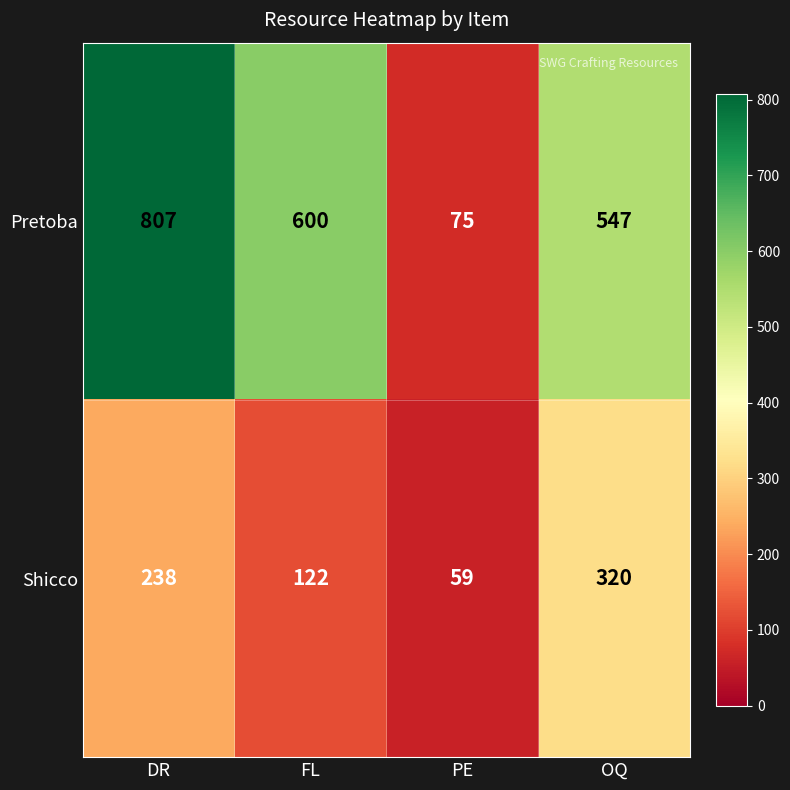

List the series in order of their overall mean, lowest first.

Shicco, Pretoba